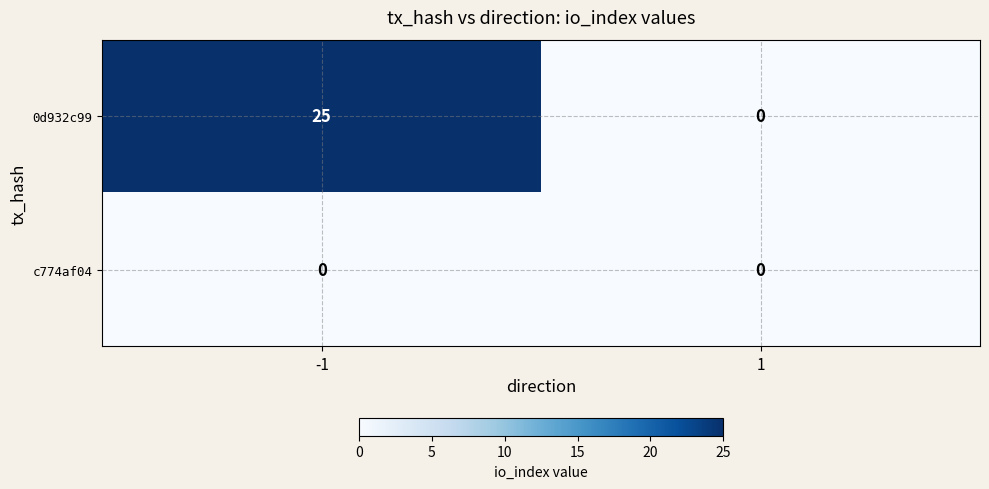

Rank the series by their maximum value, from lowest to highest.

c774af04, 0d932c99